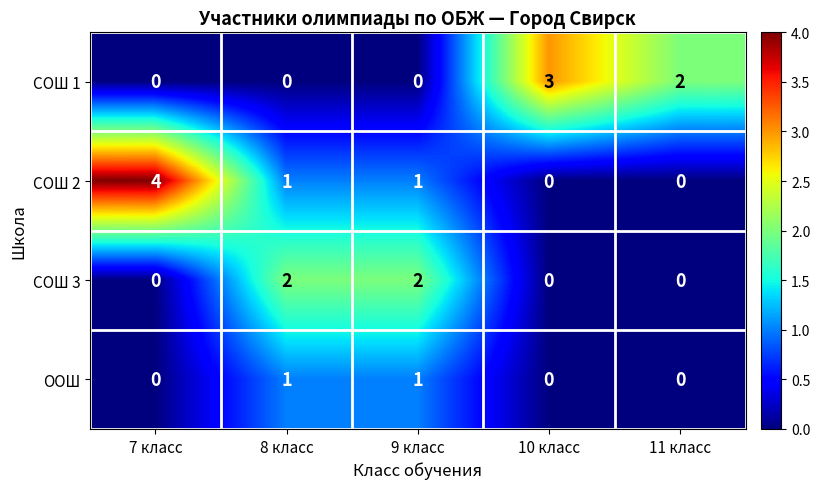

List the series in order of their peak value, highest first.

СОШ 2, СОШ 1, СОШ 3, ООШ